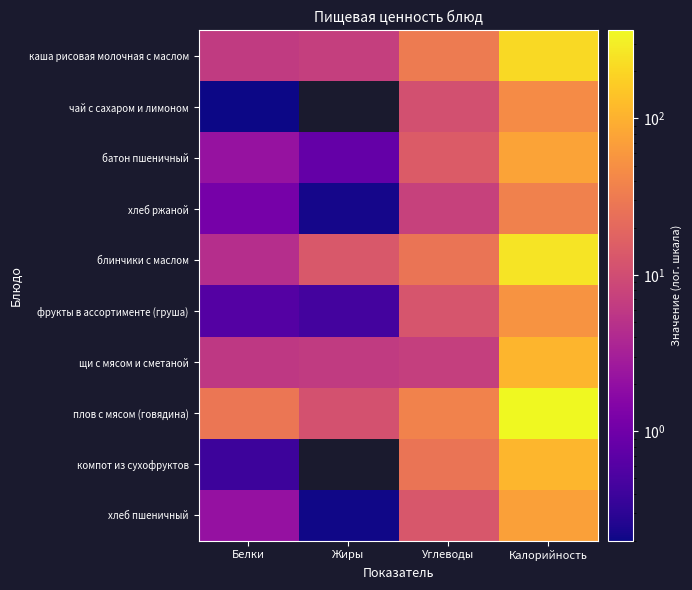

Which has a higher value, Жиры or Белки?

Жиры